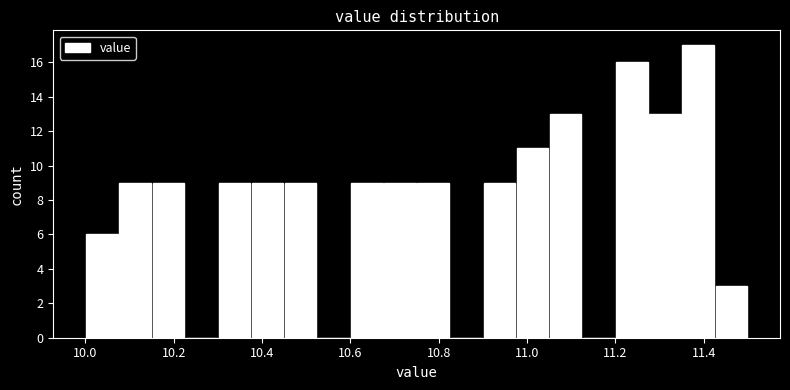

Around what value on the x-axis is the tallest bar? Give the approximate position of its centre, as read against the axis.

11.38